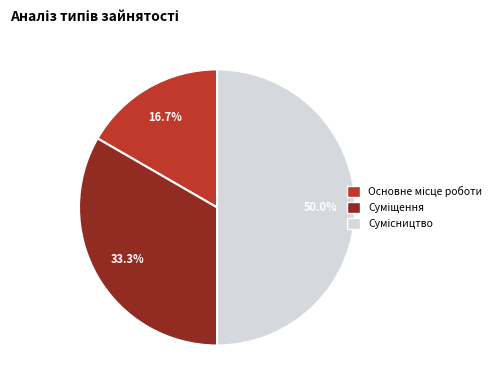

Count the number of slices in the pie.

3